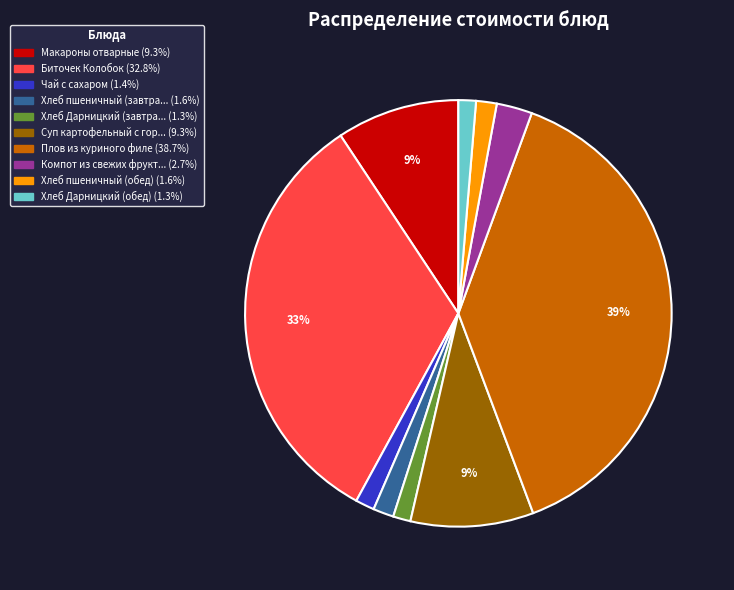

Does any single category account for the majority?

No